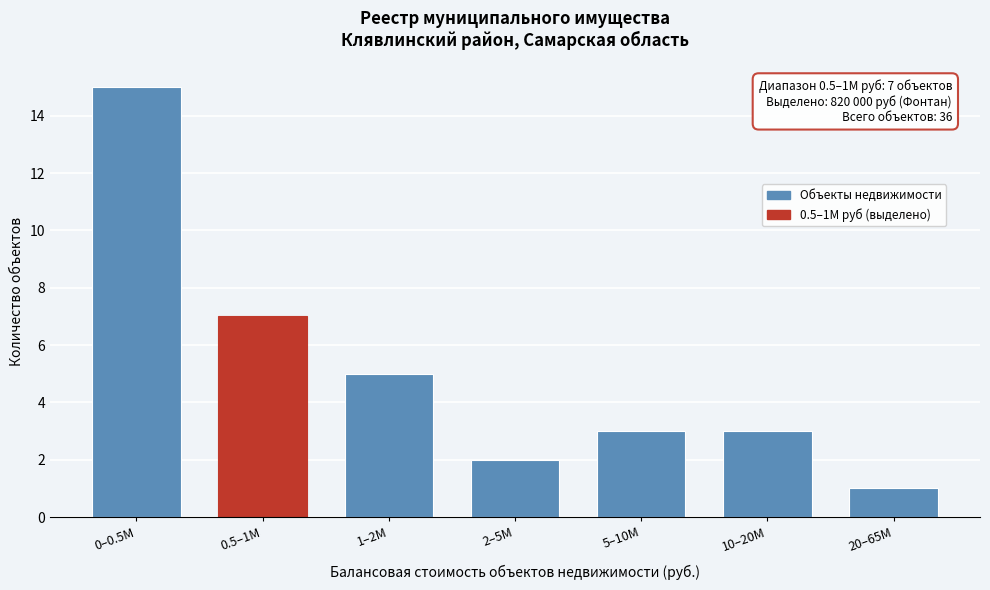

Reading left to right, what are all the values shown in this chart?

0–0.5M=15	0.5–1M=7	1–2M=5	2–5M=2	5–10M=3	10–20M=3	20–65M=1